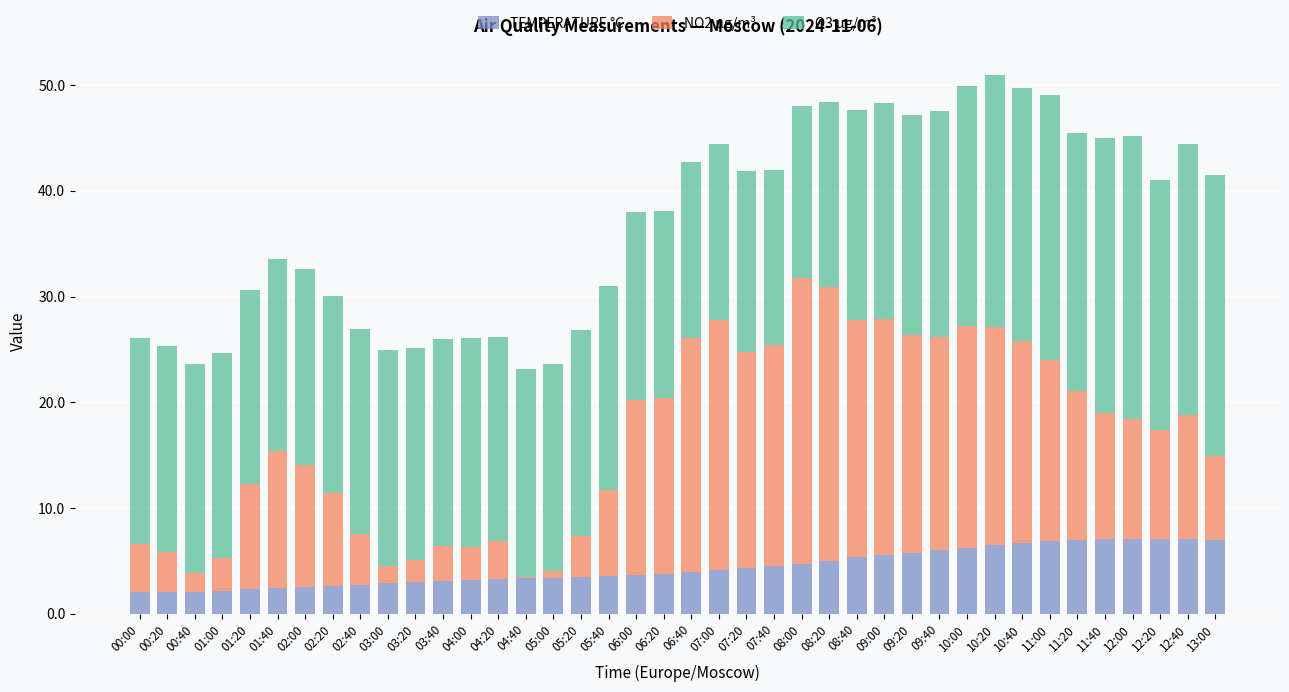

The value of TEMPERATURE °C at 12:20 is 7.1. True or false?

True